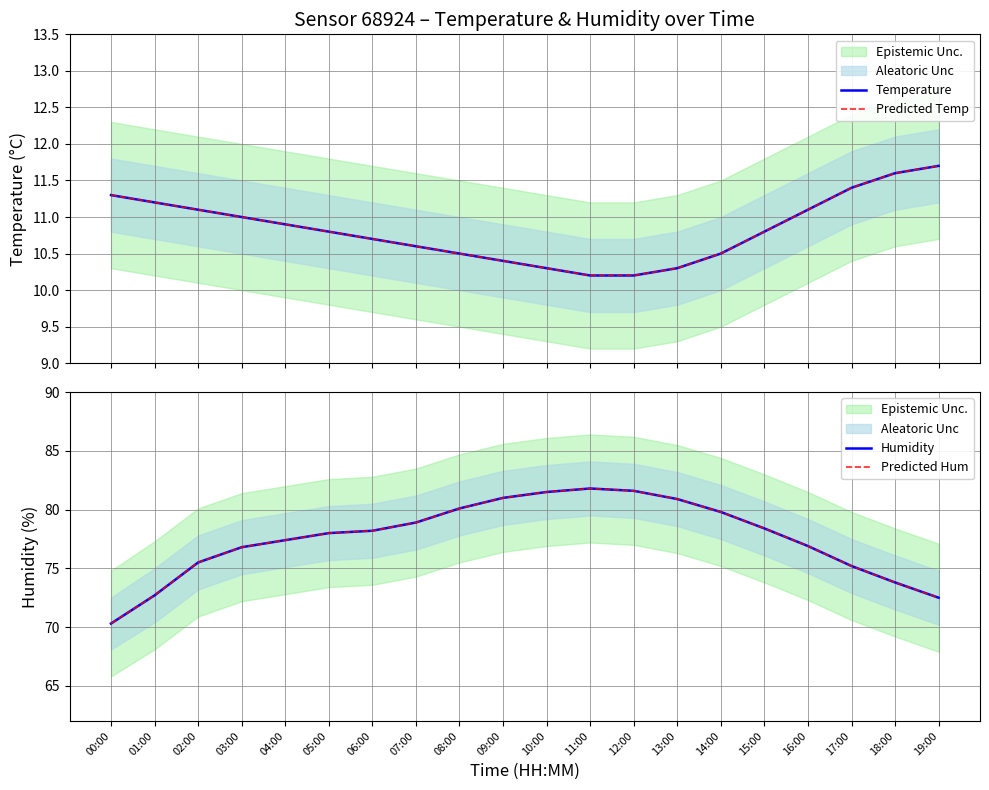

What are all the series names shown in the legend?

Temperature, Predicted Temp, Humidity, Predicted Hum